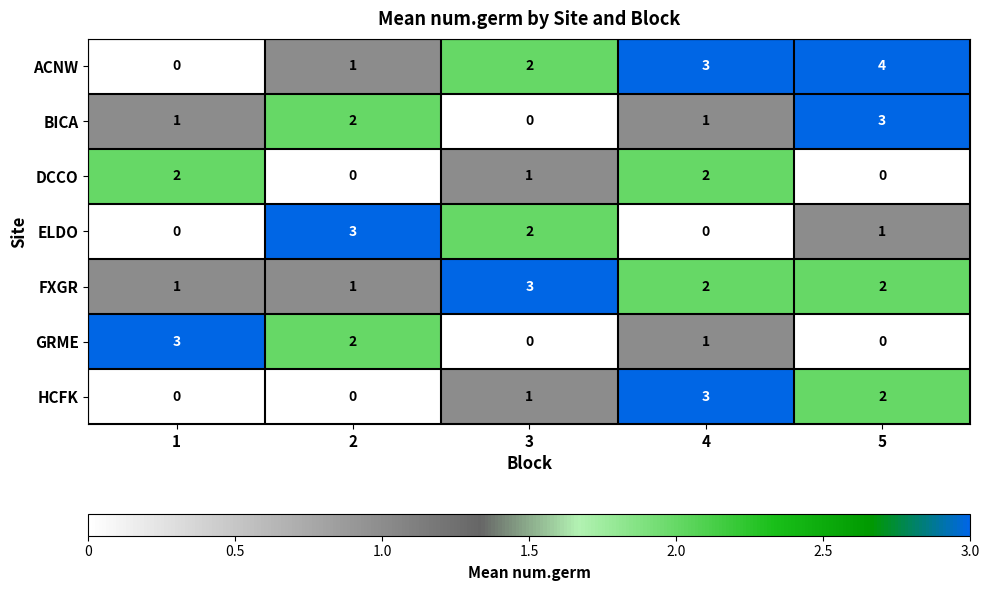

What is the spread (max minus min) of values at 3?

3